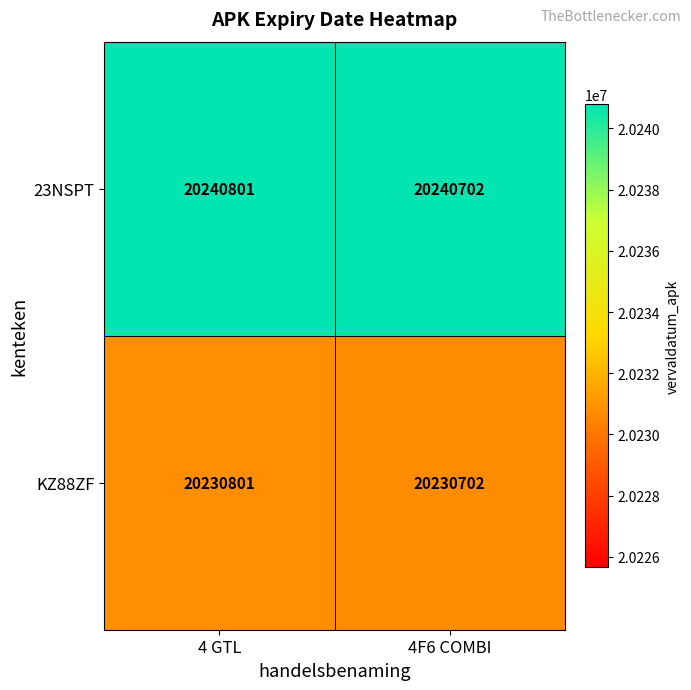

What is the minimum value shown in the chart?

20230702